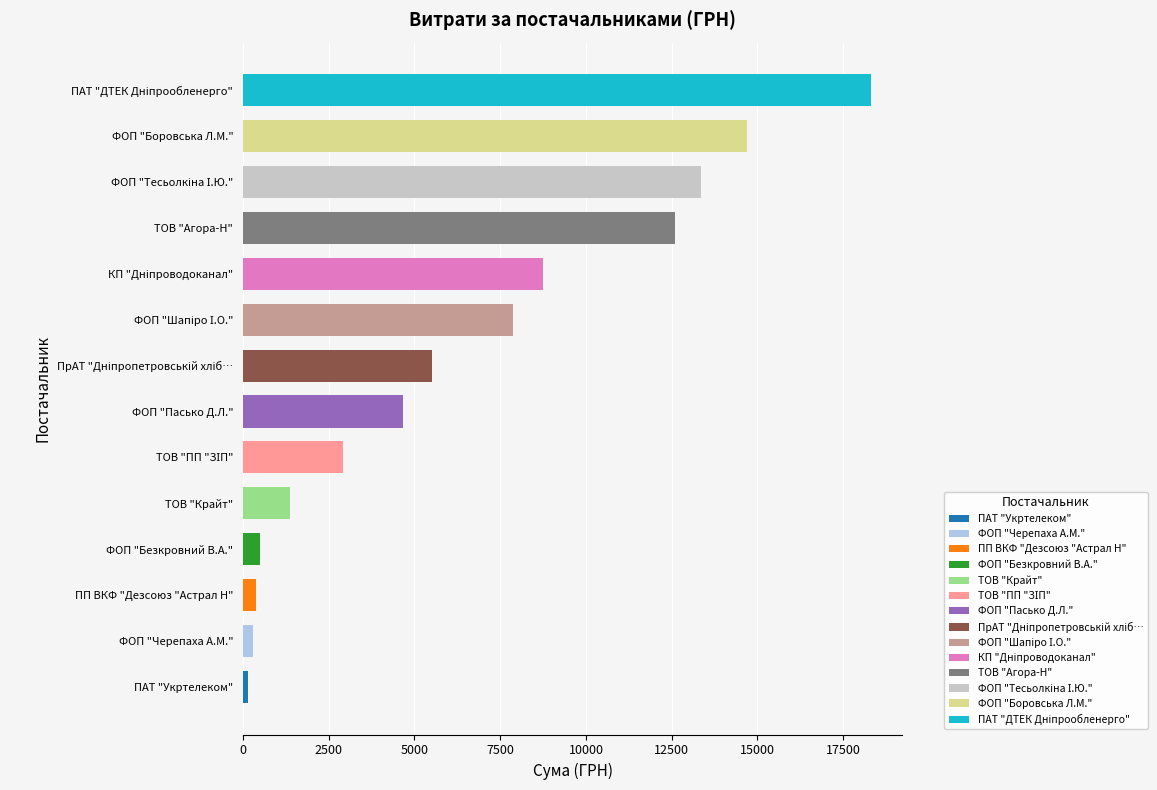

Between ФОП "Безкровний В.А." and ФОП "Боровська Л.М.", which is larger?

ФОП "Боровська Л.М."